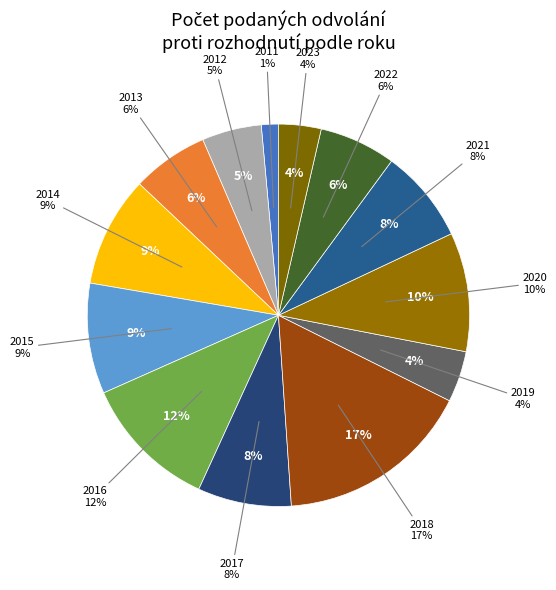

Does 2013 account for over 50% of the chart?

No